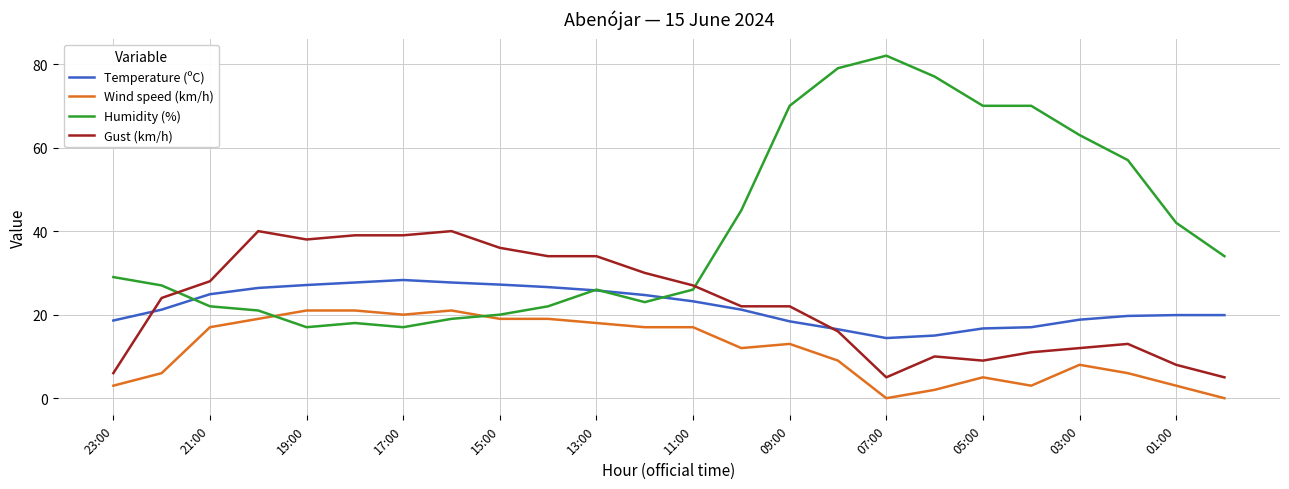

What is the difference between the second highest and minimum values in the Temperature (ºC) series?

13.3